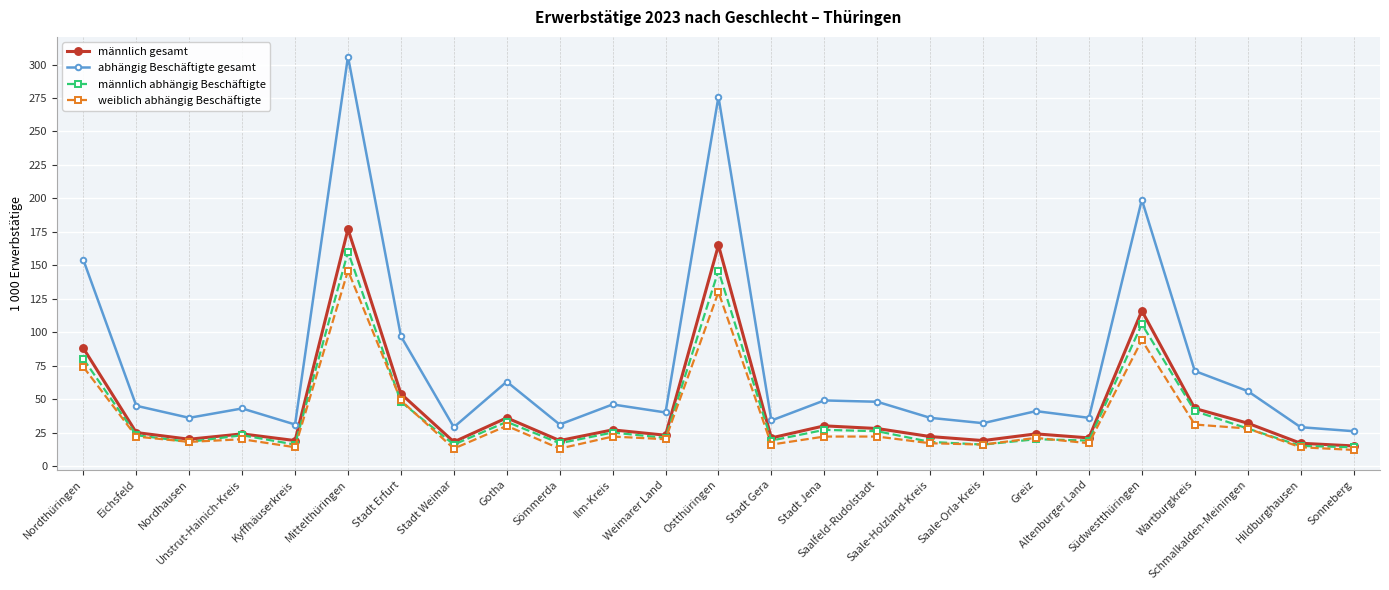

What are all the series names shown in the legend?

männlich gesamt, abhängig Beschäftigte gesamt, männlich abhängig Beschäftigte, weiblich abhängig Beschäftigte